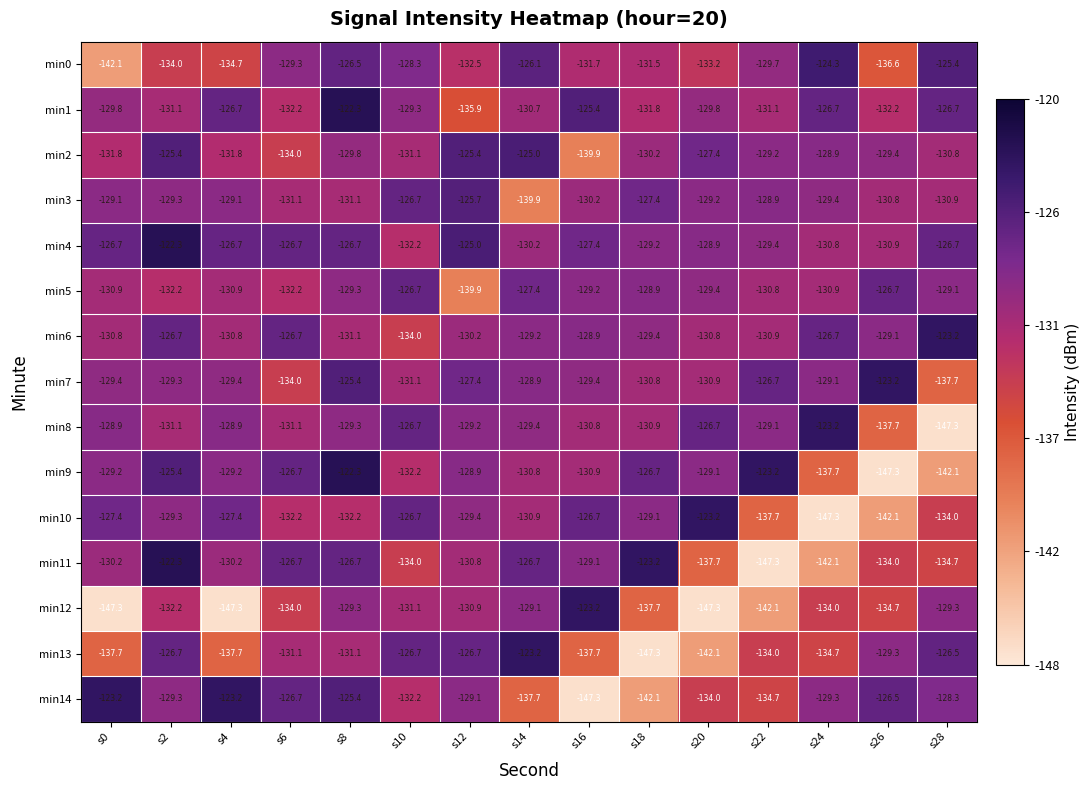

What is the difference between the maximum and minimum values in the min8 series?

24.1